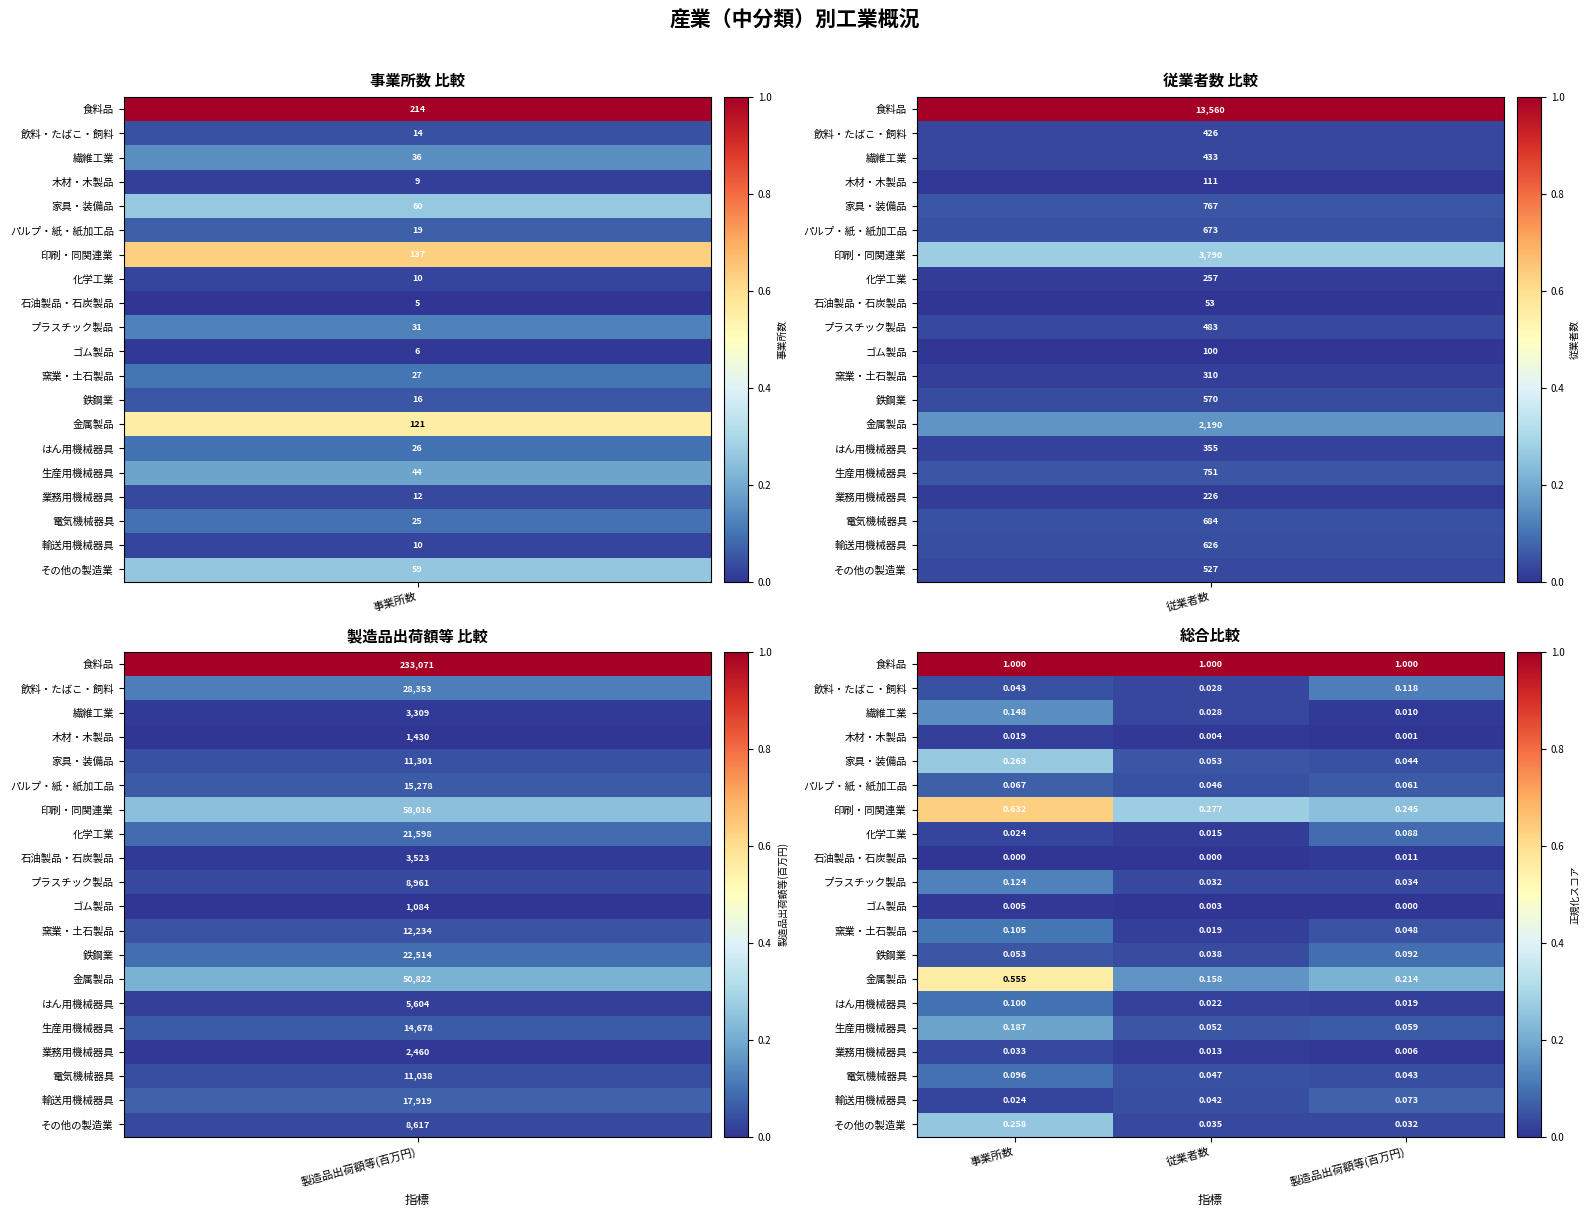

Count the number of data series in this chart.

20